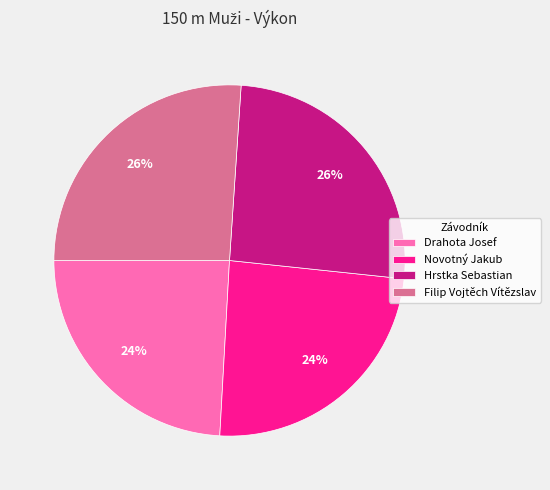

The Novotný Jakub slice represents 16% of the pie. True or false?

False